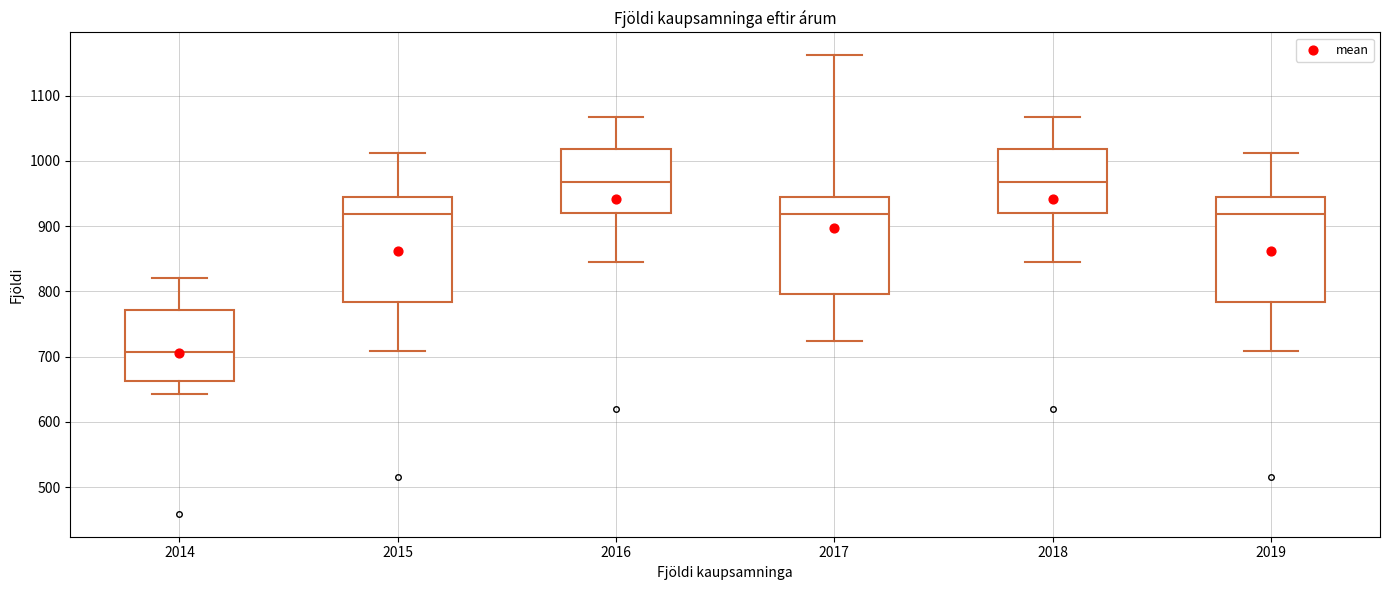

Where is the lower edge of the box at x = 2017 on the y-axis? The values are not printed on the chart, so give them approximately, as read against the axis.

800